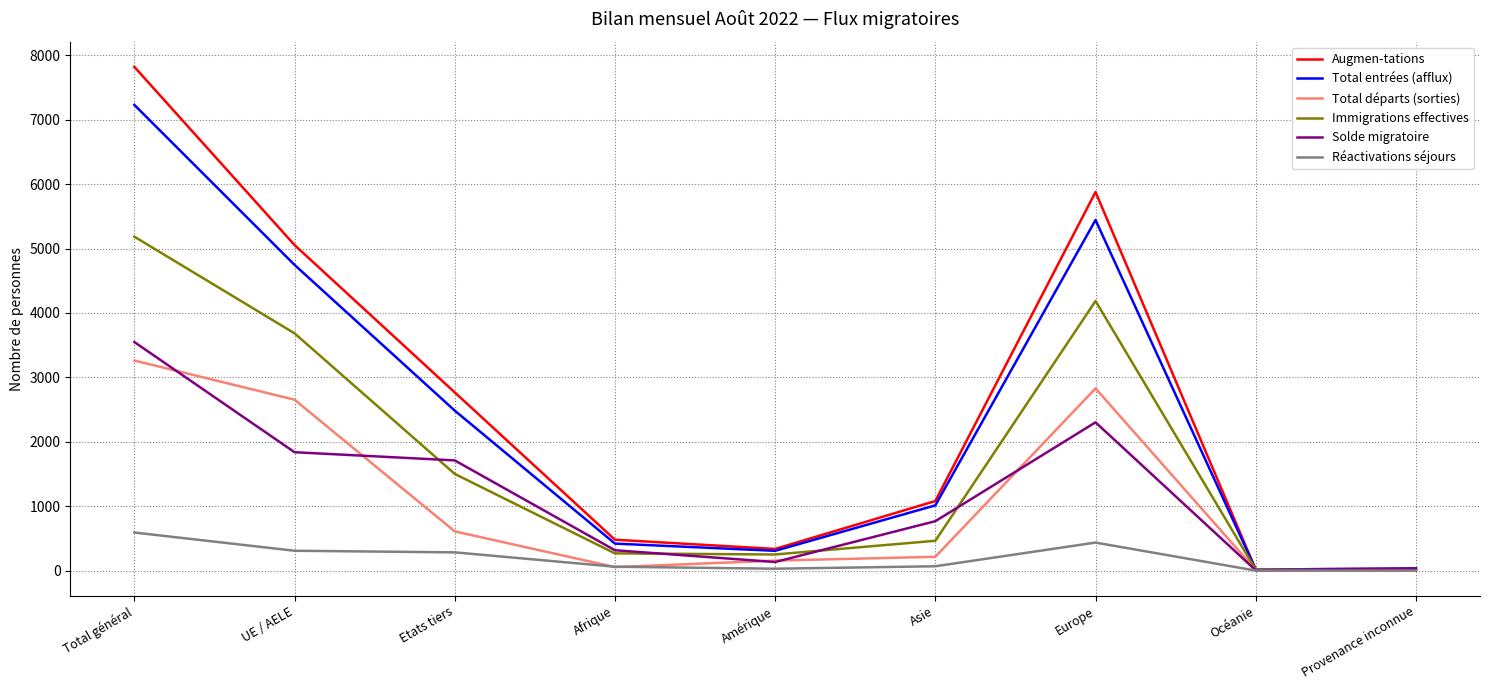

Which series changed the most between Total général and Europe?

Augmen-tations